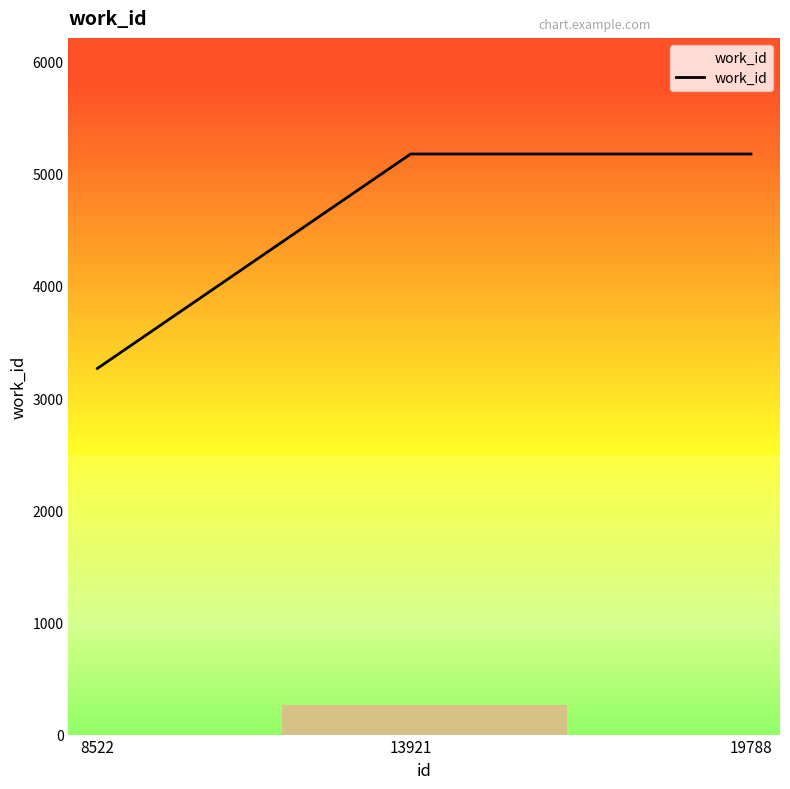

Reading left to right, extract all data points from this chart.

3264	5175	5175